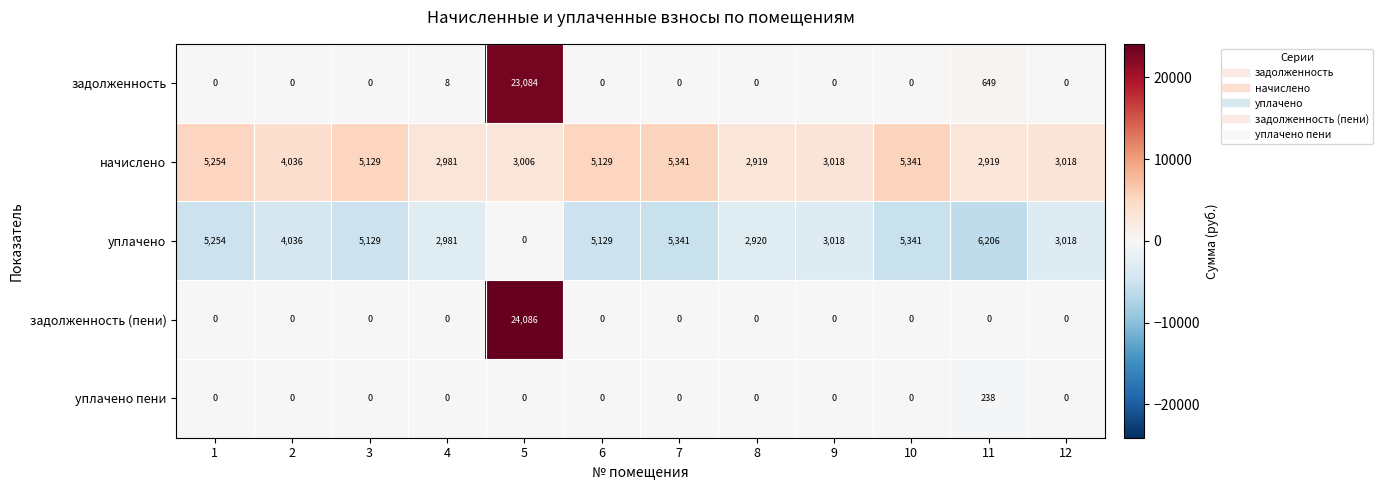

How many values in задолженность are above zero?

3